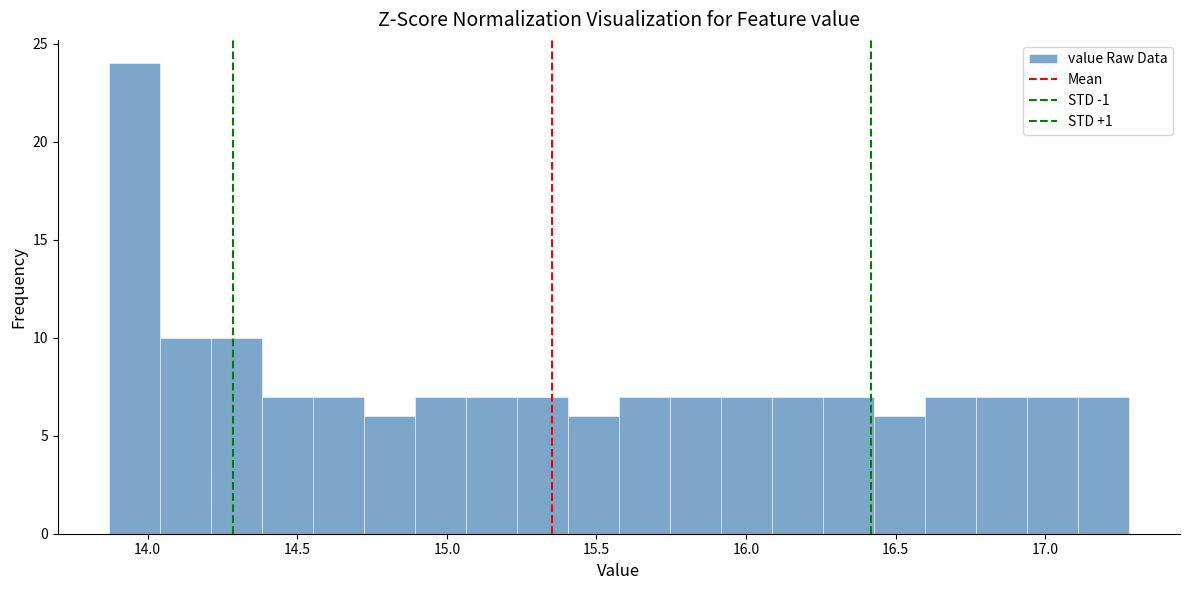

Around what value on the x-axis is the tallest bar? Give the approximate position of its centre, as read against the axis.

13.95